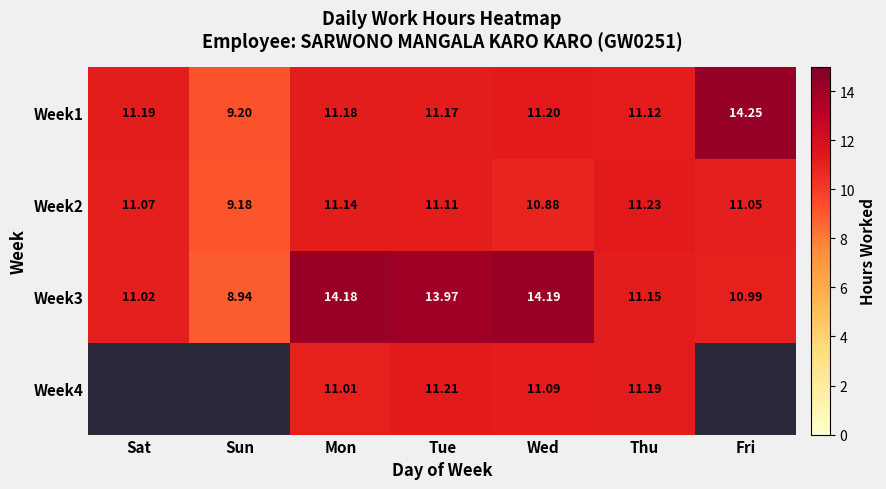

True or false: Week3 has a value of 4.1 at Sat.

False